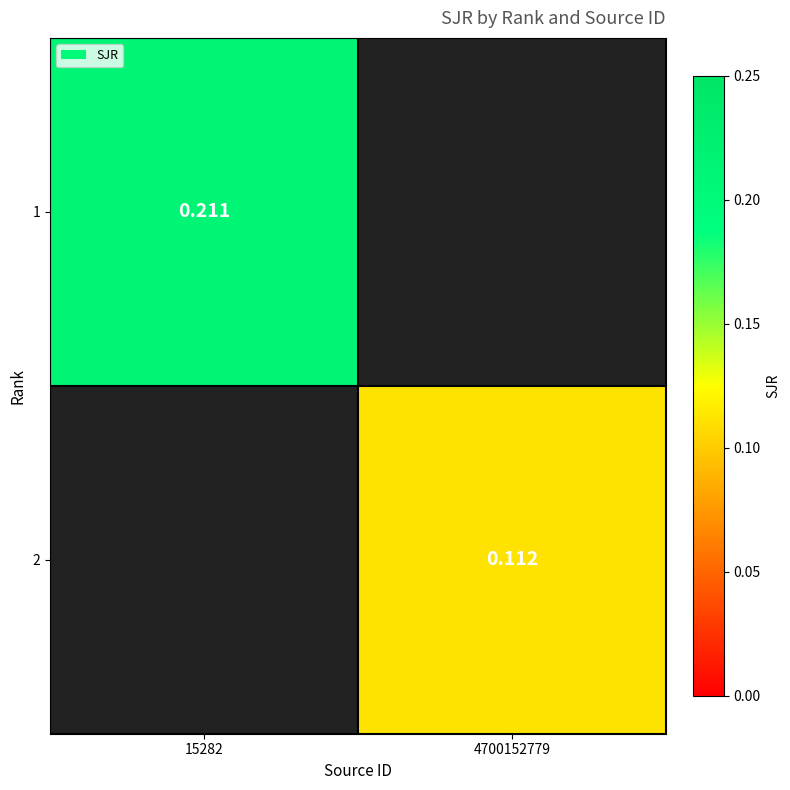

At how many categories does at least one series exceed 0?

2